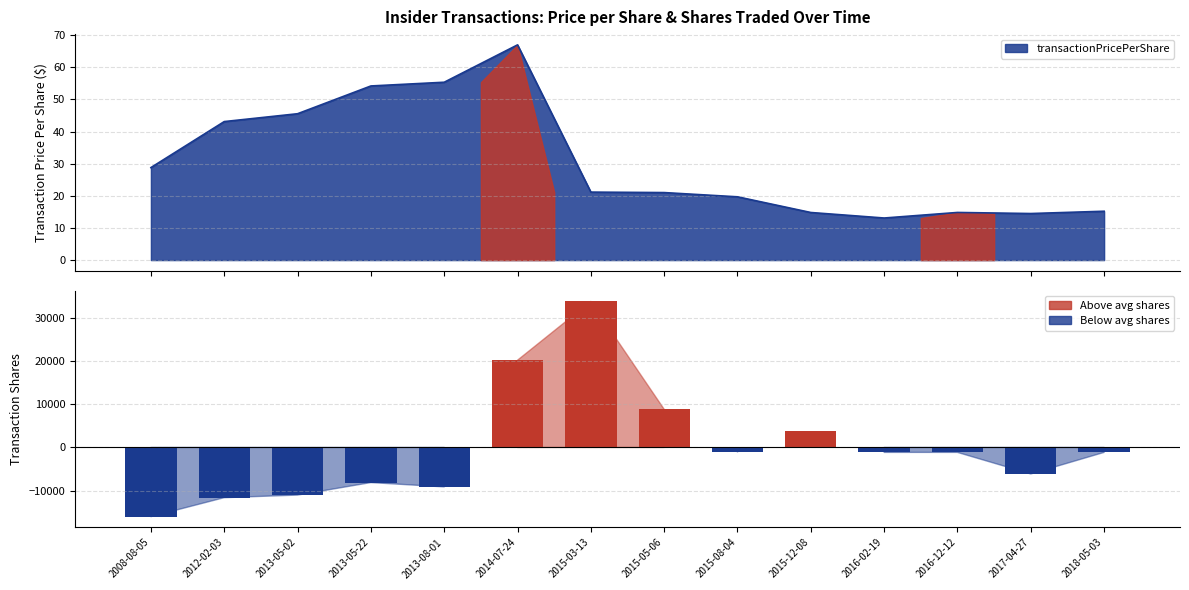

Does the chart contain any negative values?

Yes